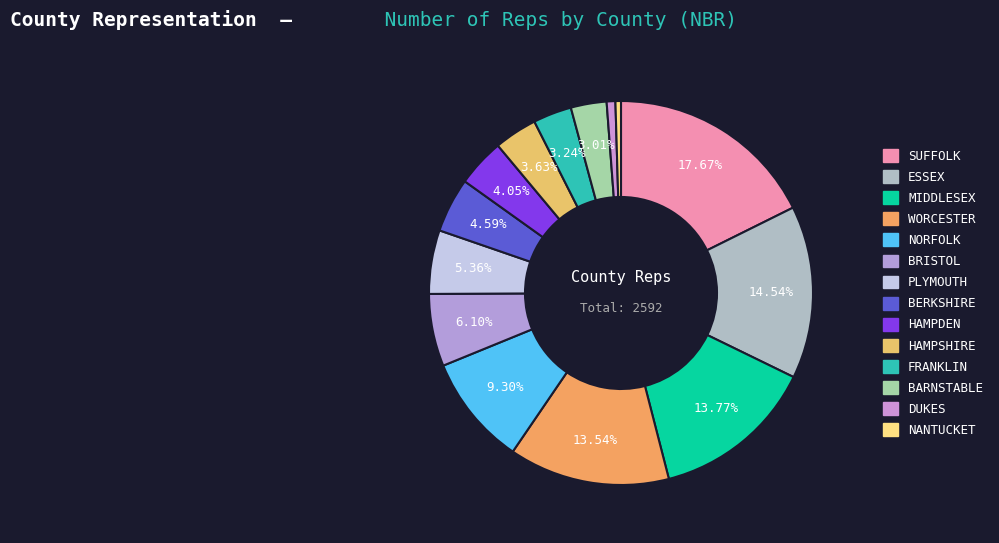

Does any single category account for the majority?

No